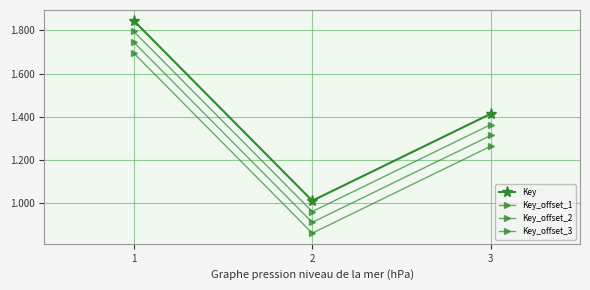

Read the Key_offset_3 value at 1, to the nearest 100.

169514400